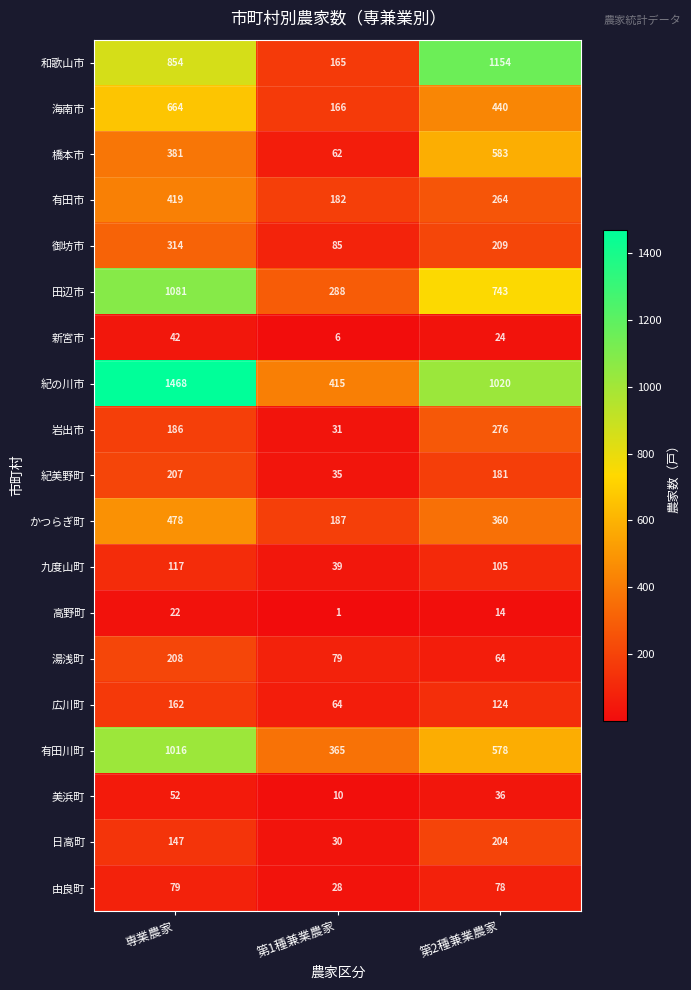

Is the value of 高野町 at 専業農家 greater than the value of 新宮市 at 第2種兼業農家?

No